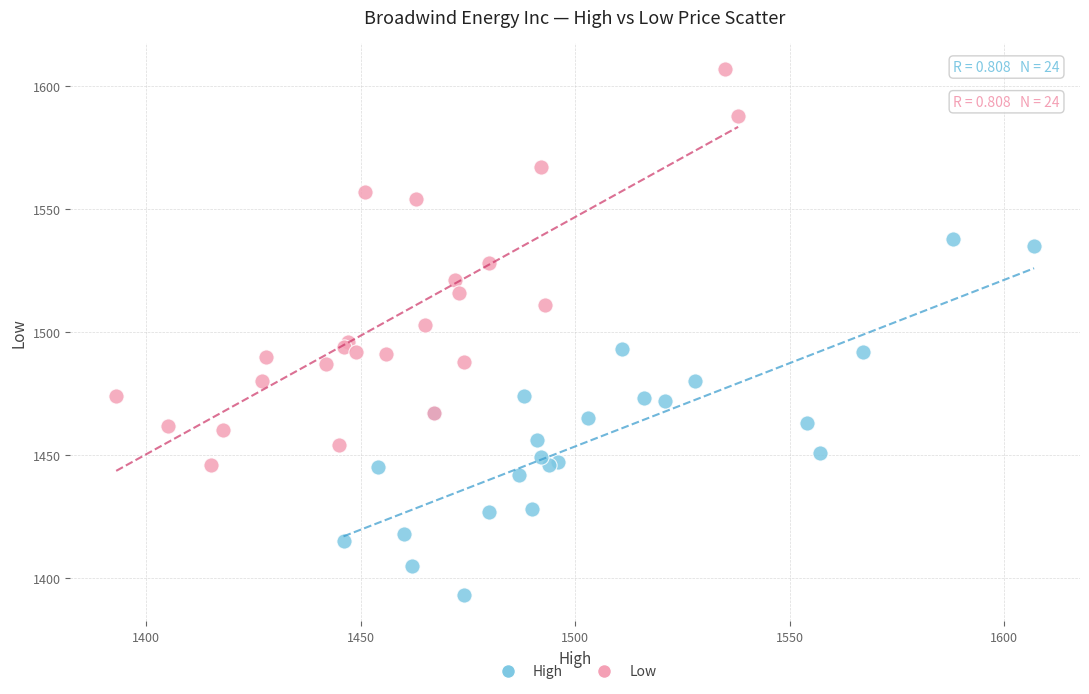

Which series reaches the maximum Y coordinate?

Low